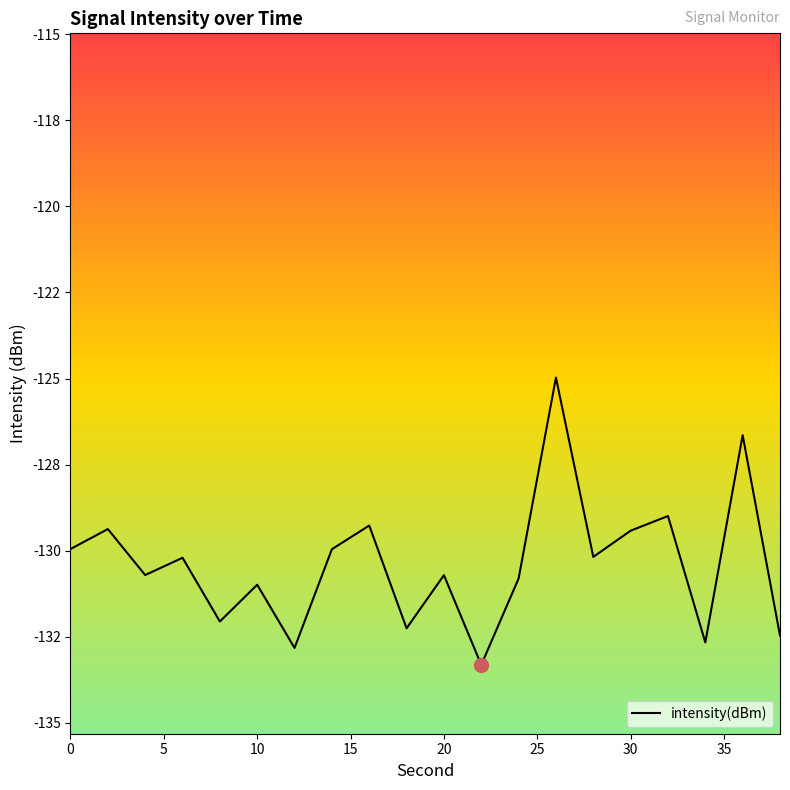

Does the chart have visible grid lines?

No